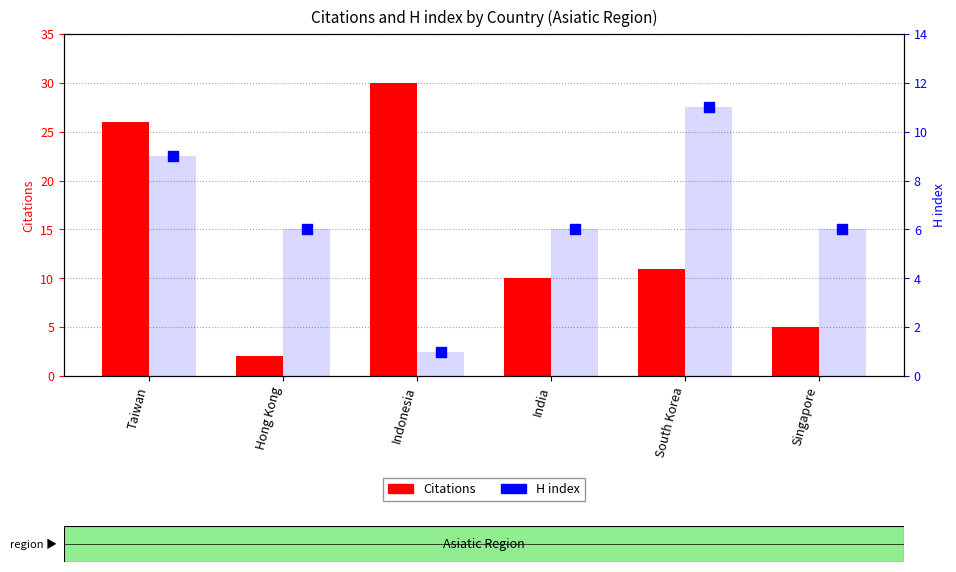

What are all the series names shown in the legend?

Citations, H index